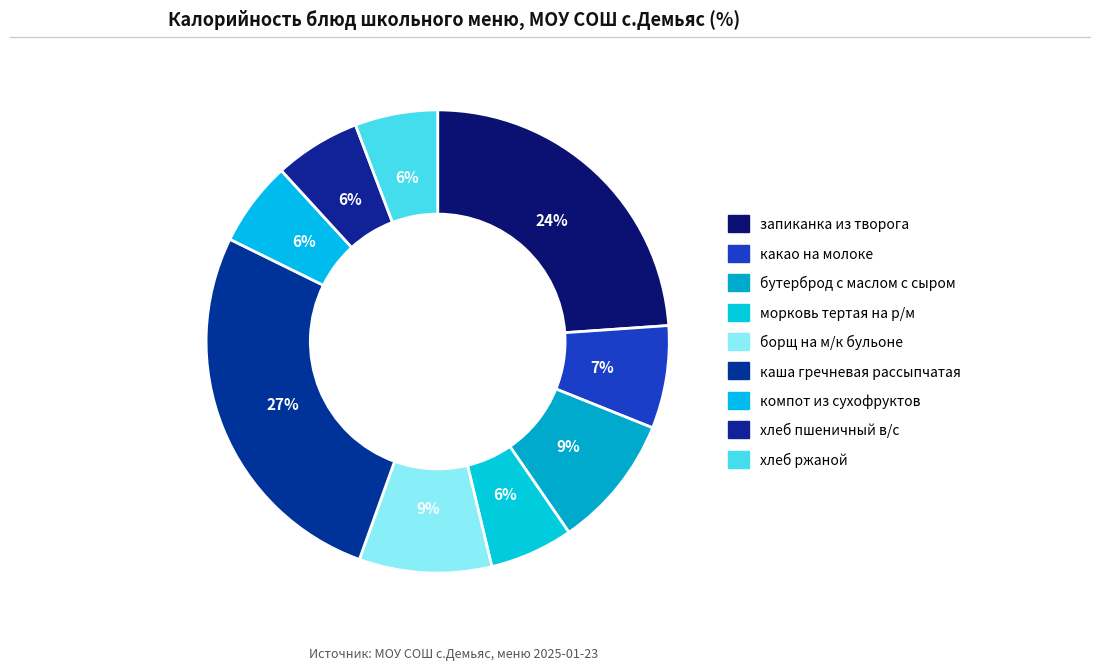

How many segments does this pie chart have?

9